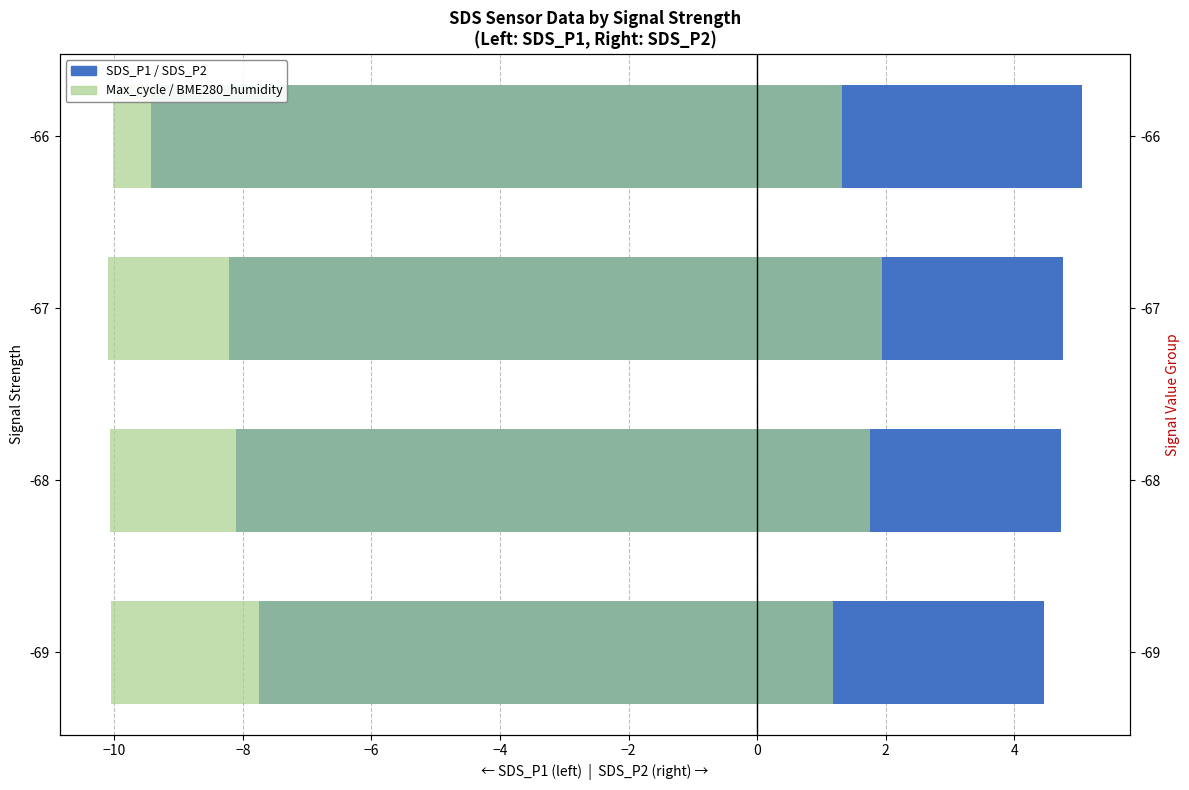

Rank the series at -68 from highest to lowest value.

SDS_P2 (right), BME280_humidity (right overlay), SDS_P1 (left), Max_cycle (left overlay)